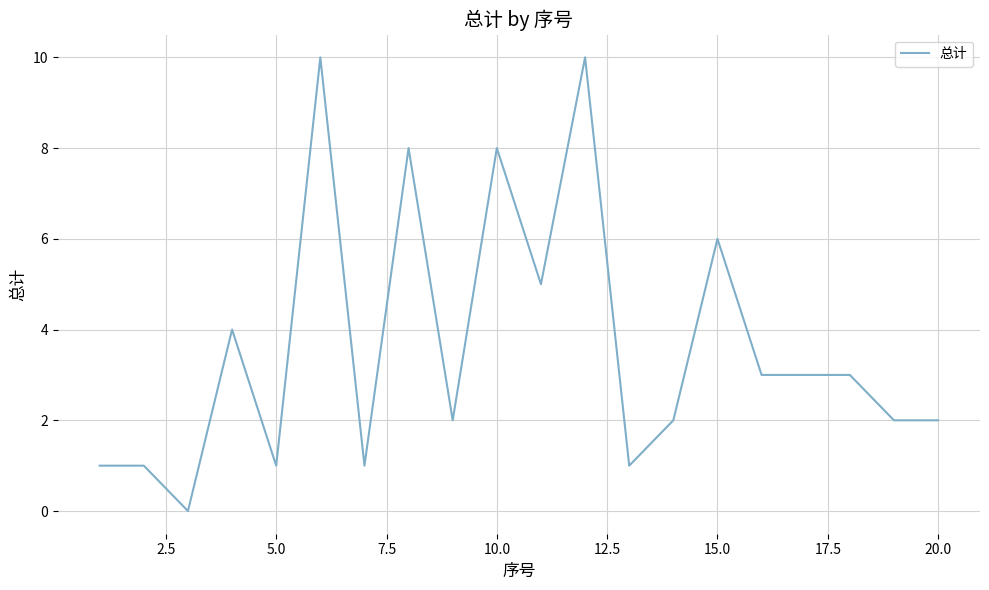

What is the greatest value displayed?

10